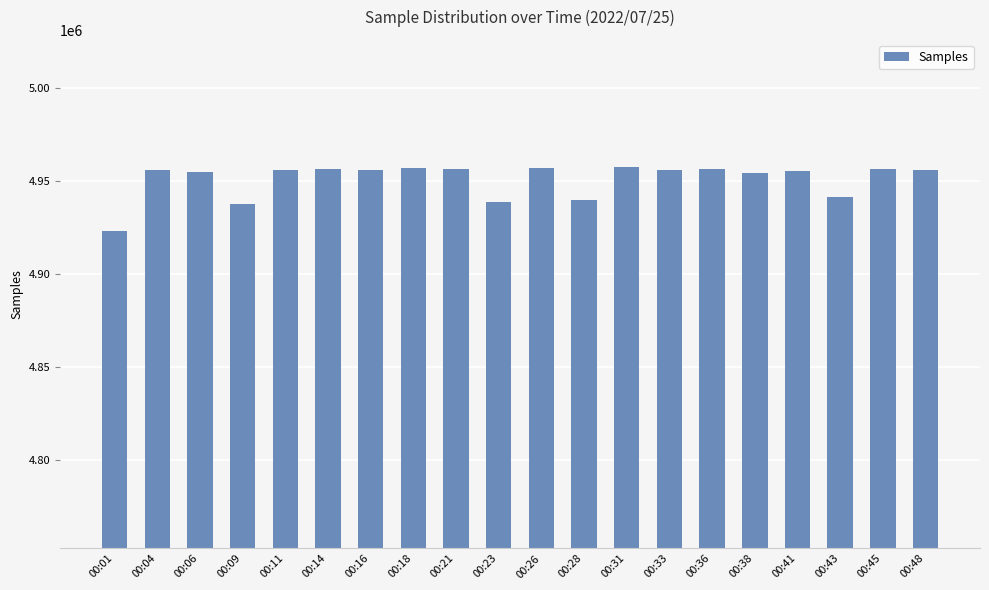

Read the value at 00:31, to the nearest 50.

4957550